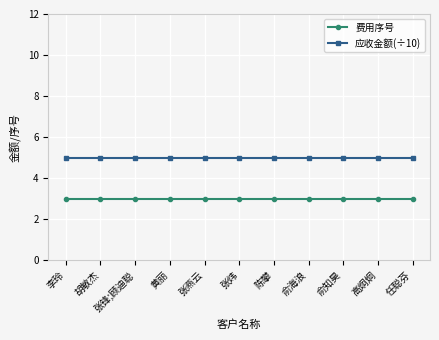

Reading right to left, transcribe all the data shown in this chart.

费用序号: 任聪芬=3	高炯炯=3	俞知昊=3	俞海浪=3	陈攀=3	张炜=3	张燕云=3	黄丽=3	张锋;顾迪聪=3	胡敏杰=3	李玲=3
应收金额(÷10): 任聪芬=5	高炯炯=5	俞知昊=5	俞海浪=5	陈攀=5	张炜=5	张燕云=5	黄丽=5	张锋;顾迪聪=5	胡敏杰=5	李玲=5